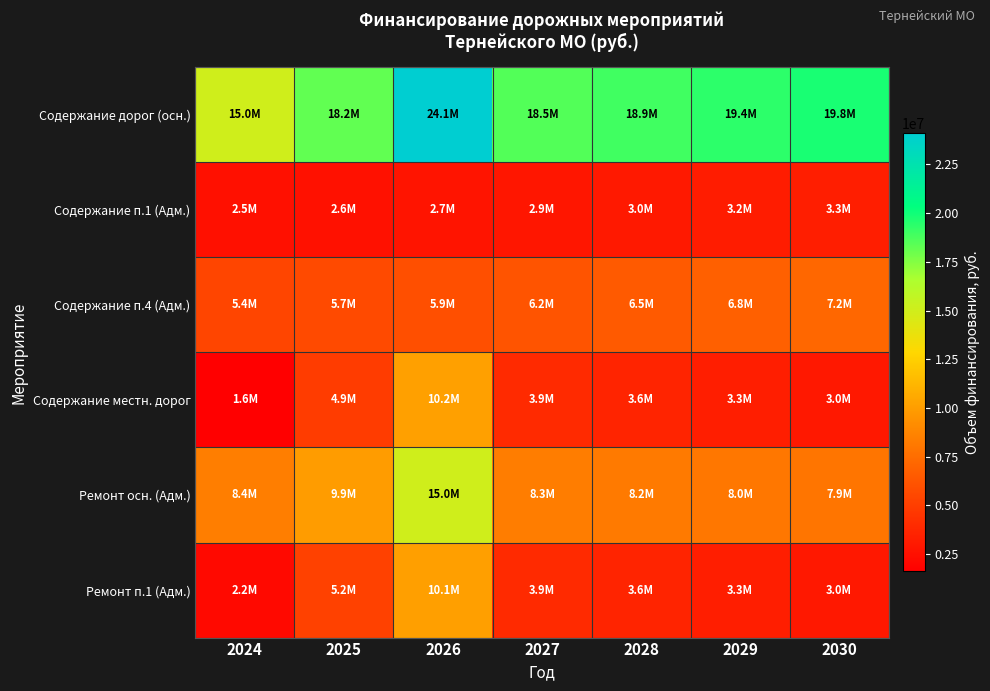

Reading left to right, extract all data points from this chart.

Содержание дорог (осн.): 2024=15014656.8	2025=18238185.1	2026=24090146.0	2027=18533854.4	2028=18932522.2	2029=19350326.1	2030=19788184.5
Содержание п.1 (Адм.): 2024=2500000.0	2025=2620000.0	2026=2745760.0	2027=2877556.5	2028=3015679.2	2029=3160431.8	2030=3312132.5
Содержание п.4 (Адм.): 2024=5397737.1	2025=5656828.5	2026=5928356.2	2027=6212917.3	2028=6511137.4	2029=6823672.0	2030=7151208.2
Содержание местн. дорог: 2024=1613919.7	2025=4937812.6	2026=10151355.7	2027=3926002.1	2028=3623493.0	2029=3306463.5	2030=2974216.5
Ремонт осн. (Адм.): 2024=8386343.2	2025=9927374.9	2026=15018016.9	2027=8330744.5	2028=8191663.1	2029=8045905.7	2030=7893152.0
Ремонт п.1 (Адм.): 2024=2176446.9	2025=5185812.6	2026=10096859.6	2027=3926002.1	2028=3623493.0	2029=3306463.5	2030=2974216.5